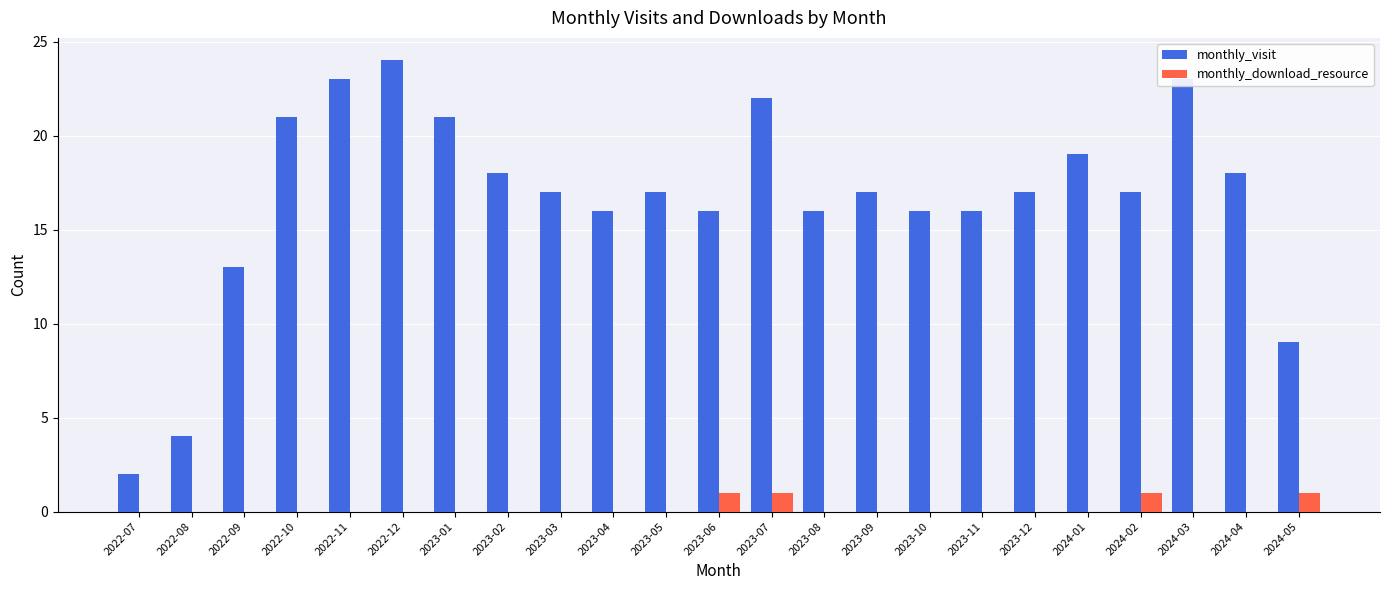

Which series changed the most between 2023-01 and 2023-06?

monthly_visit